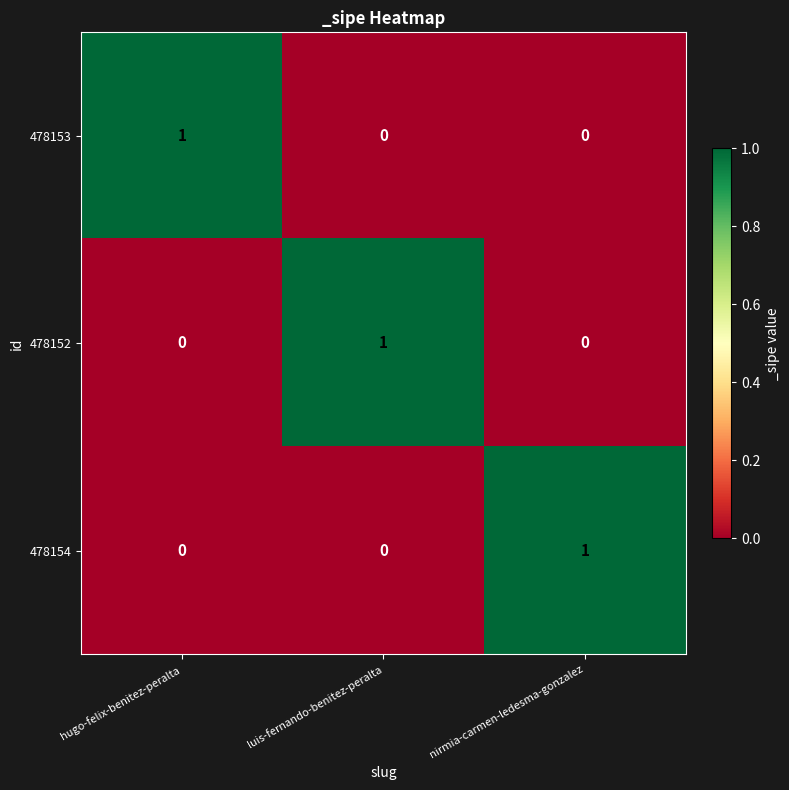

The value of 478153 at nirmia-carmen-ledesma-gonzalez is 0. True or false?

True